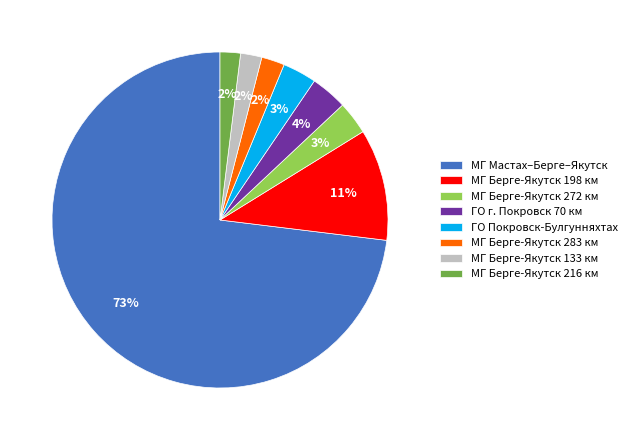

Which slice is the largest?

МГ Мастах–Берге–Якутск